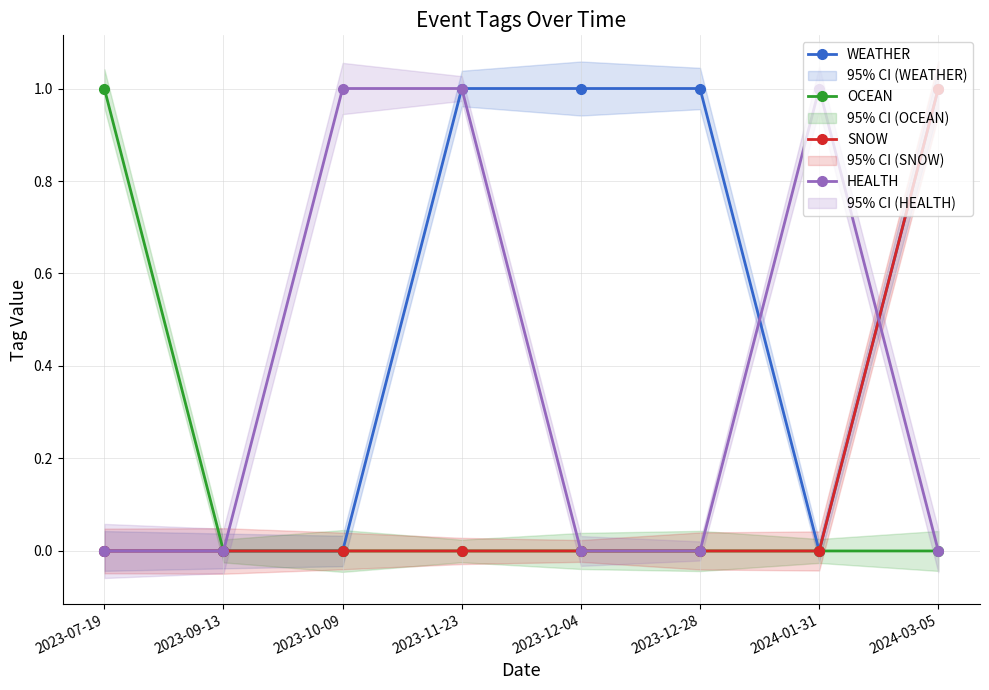

Where is WEATHER nearest to the value 0?

2023-07-19